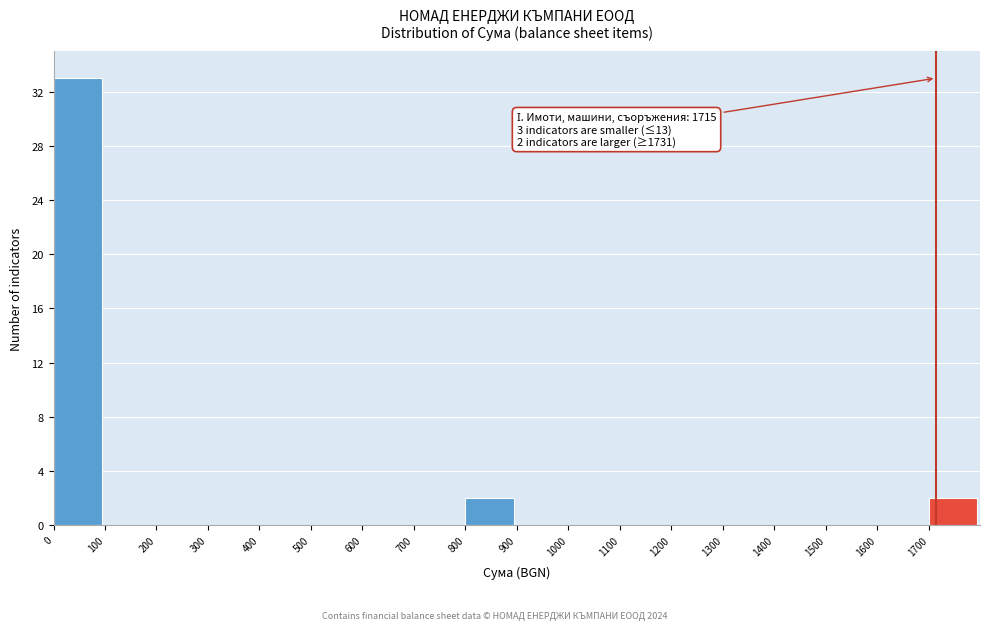

Which range on the x-axis has the tallest bar?

0 to 100